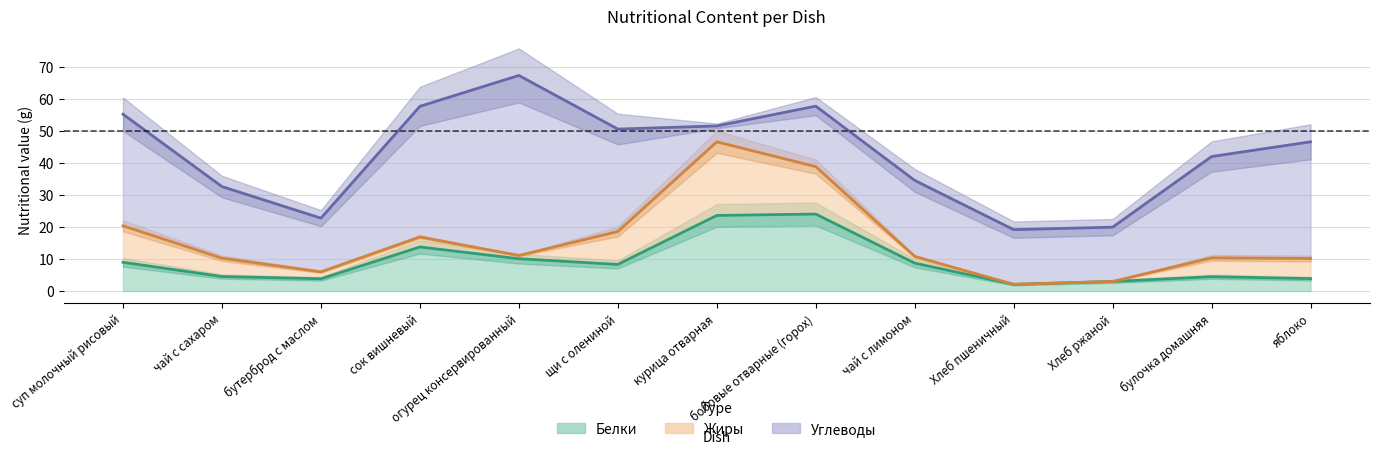

Count the number of data series in this chart.

3